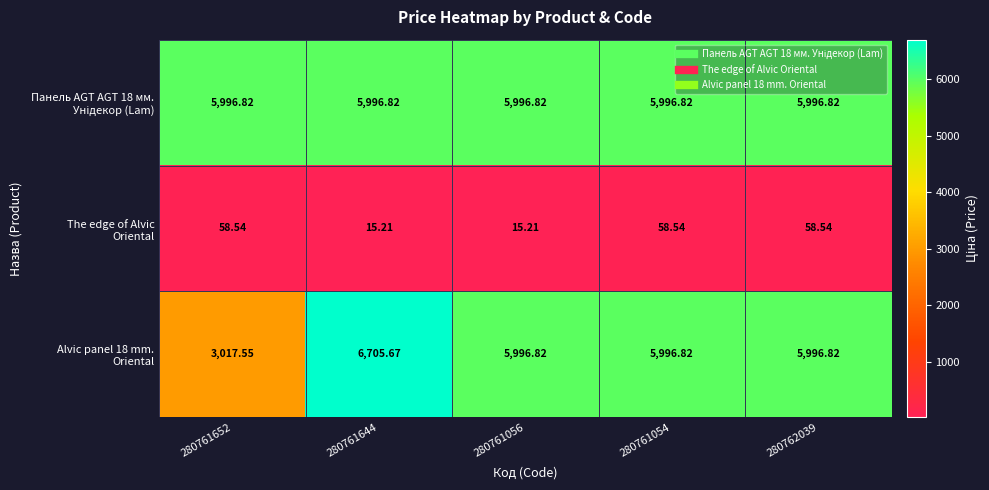

How many distinct data groups are displayed?

3